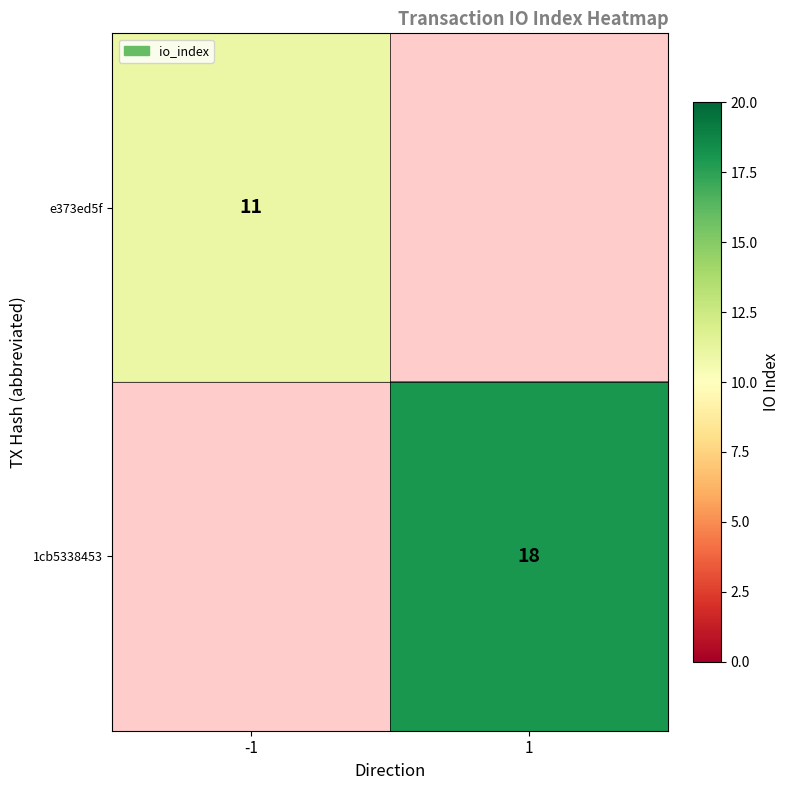

The e373ed5f series shows 11 at -1. True or false?

True